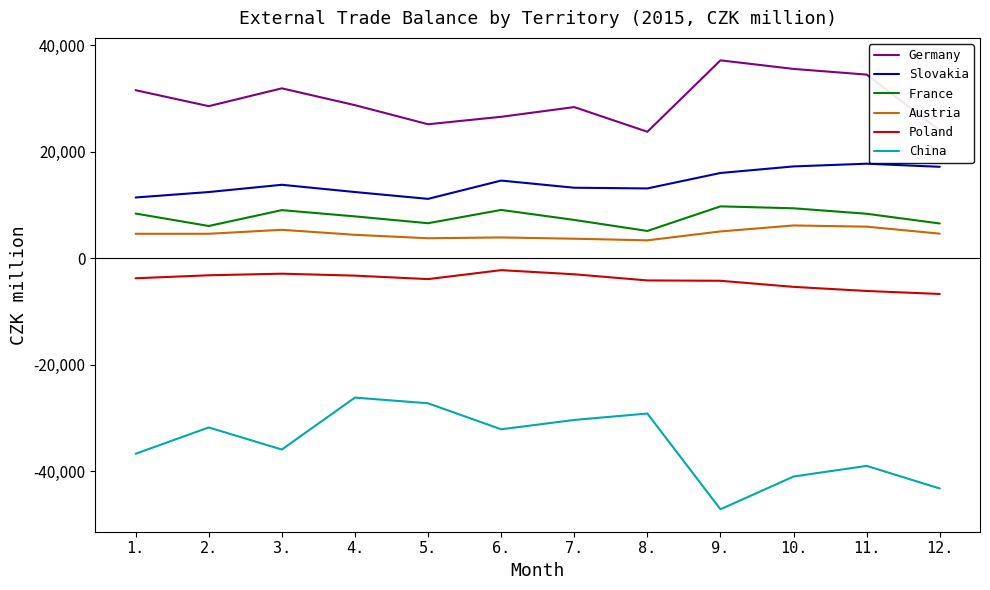

Is the value of Austria at 6. greater than the value of Poland at 3.?

Yes